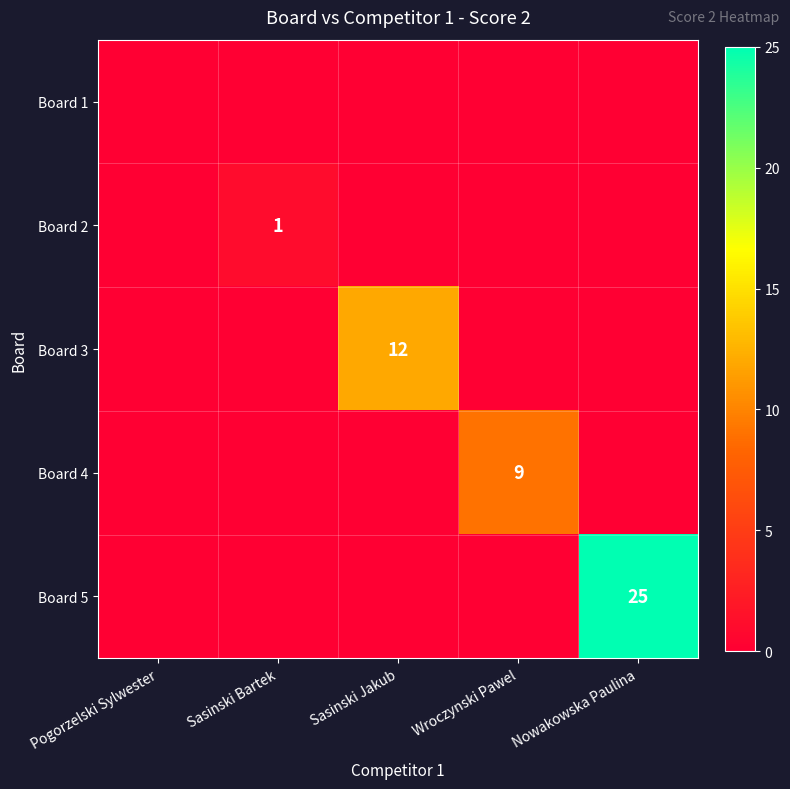

Is it true that Board 3 equals 12 at Sasinski Jakub?

True